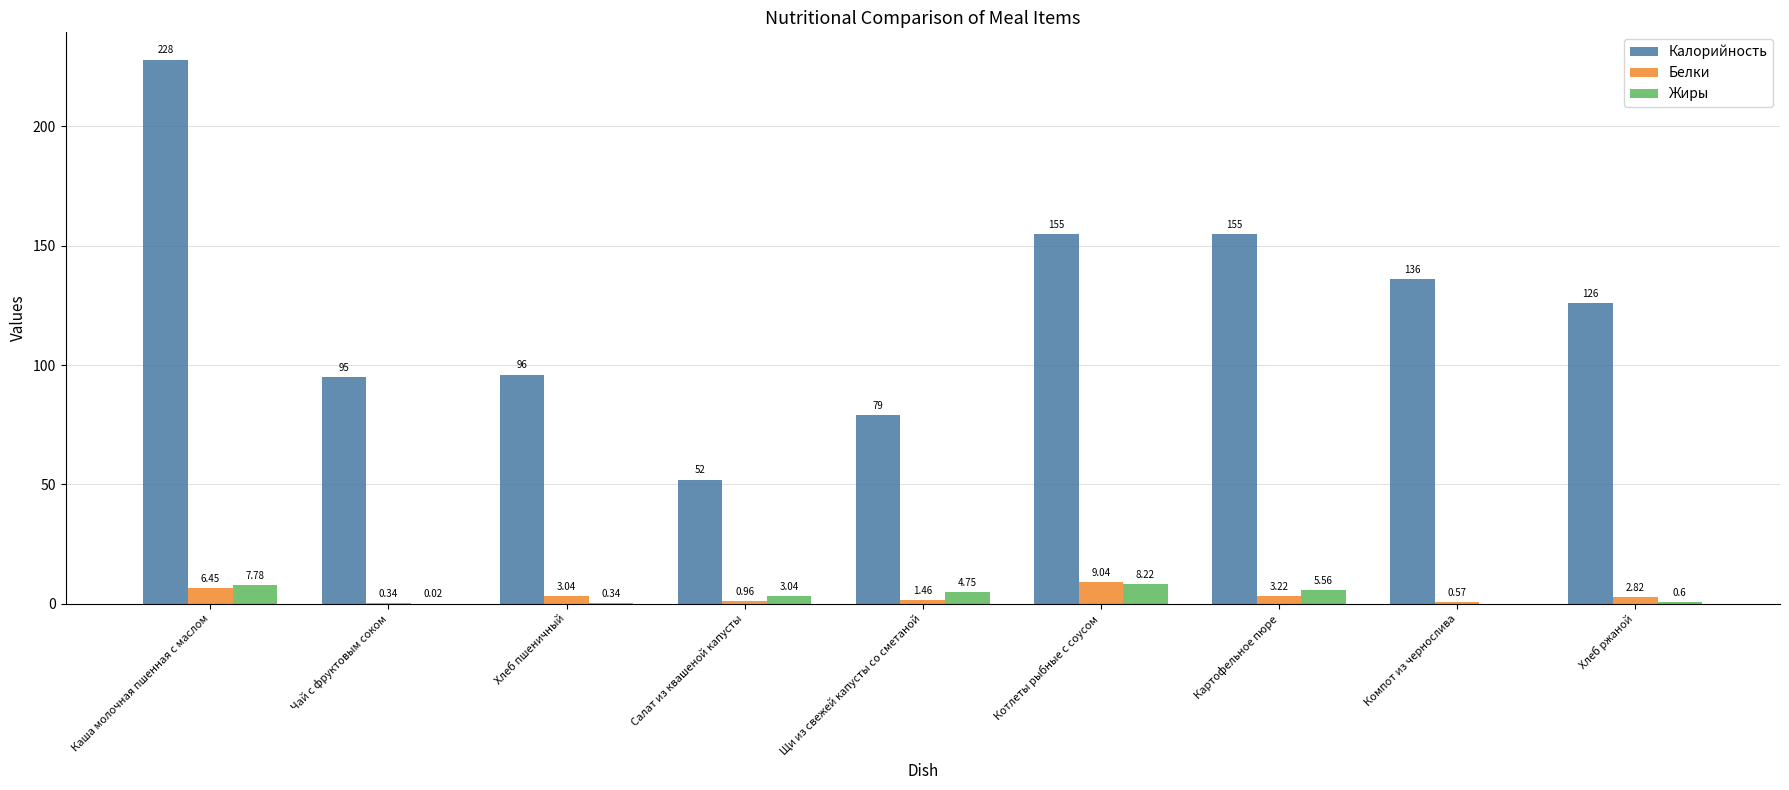

Between Каша молочная пшенная с маслом and Компот из чернослива, which series saw the biggest shift?

Калорийность